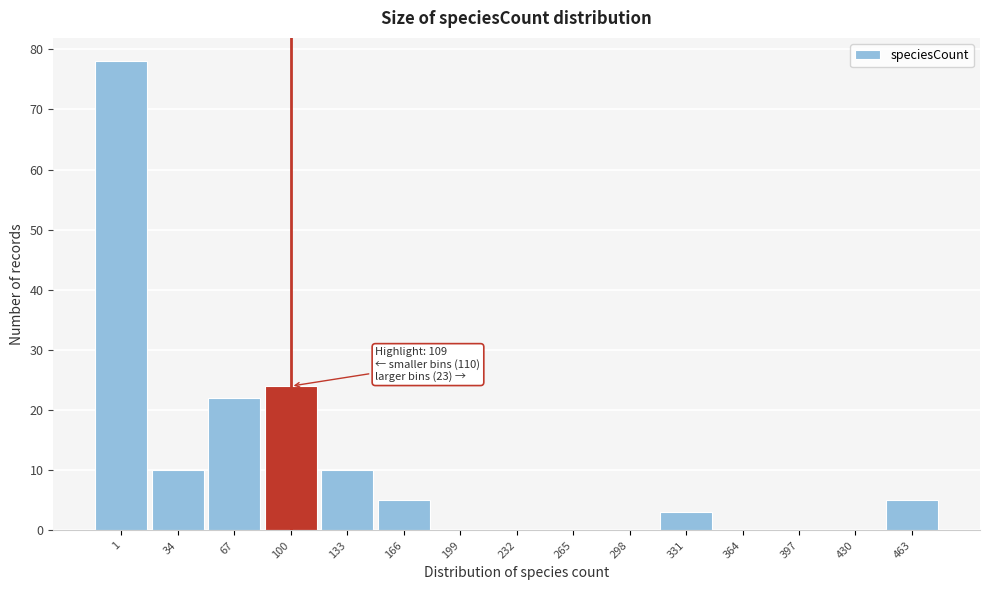

Reading left to right, extract all data points from this chart.

1=78	34=10	67=22	100=24	133=10	166=5	199=0	232=0	265=0	298=0	331=3	364=0	397=0	430=0	463=5